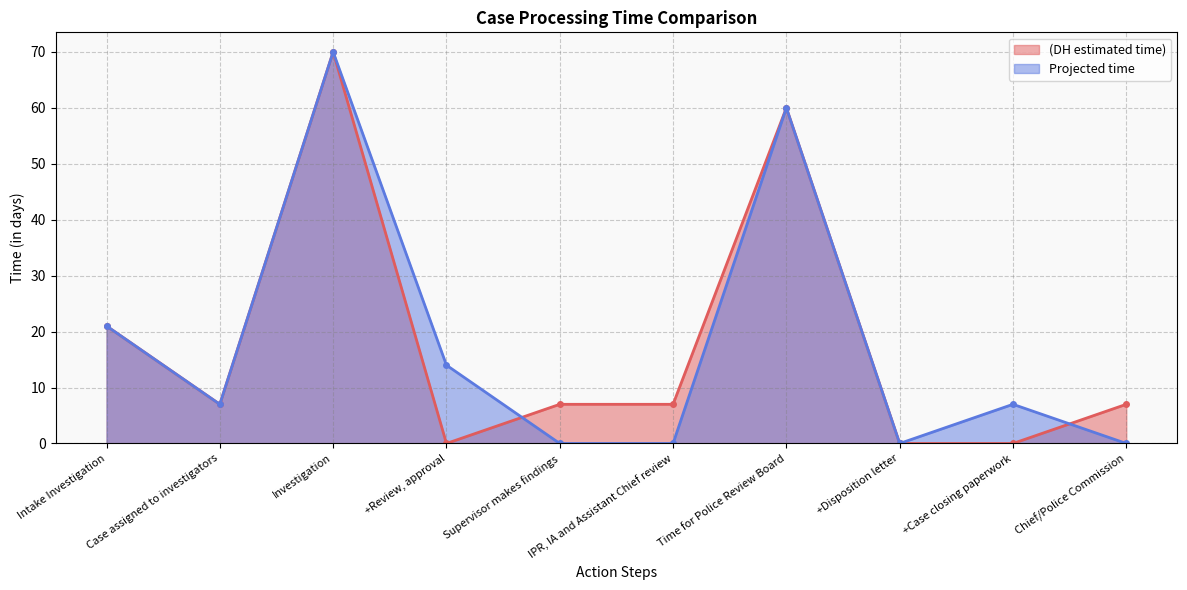

Reading left to right, extract all data points from this chart.

(DH estimated time): Intake Investigation=21	Case assigned to investigators=7	Investigation=70	+Review, approval=0	Supervisor makes findings=7	IPR, IA and Assistant Chief review=7	Time for Police Review Board=60	+Disposition letter=0	+Case closing paperwork=0	Chief/Police Commission=7
Projected time: Intake Investigation=21	Case assigned to investigators=7	Investigation=70	+Review, approval=14	Supervisor makes findings=0	IPR, IA and Assistant Chief review=0	Time for Police Review Board=60	+Disposition letter=0	+Case closing paperwork=7	Chief/Police Commission=0